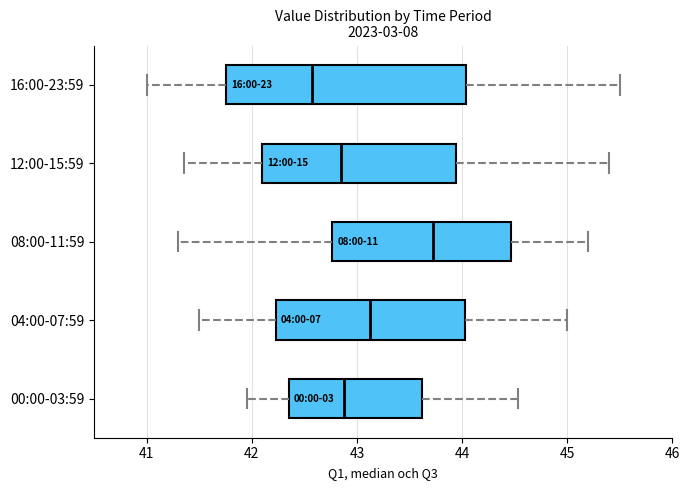

Where does the right whisker of the box for 04:00-07:59 end on the x-axis? The values are not printed on the chart, so give them approximately, as read against the axis.

45.0